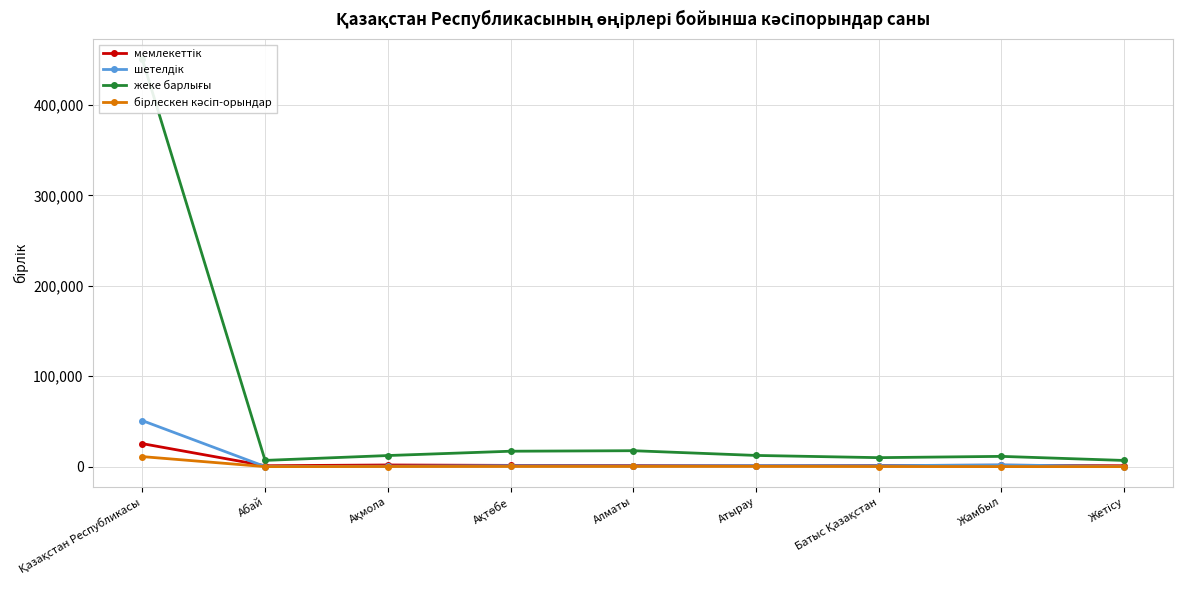

Which series has the widest spread of values?

жеке барлығы